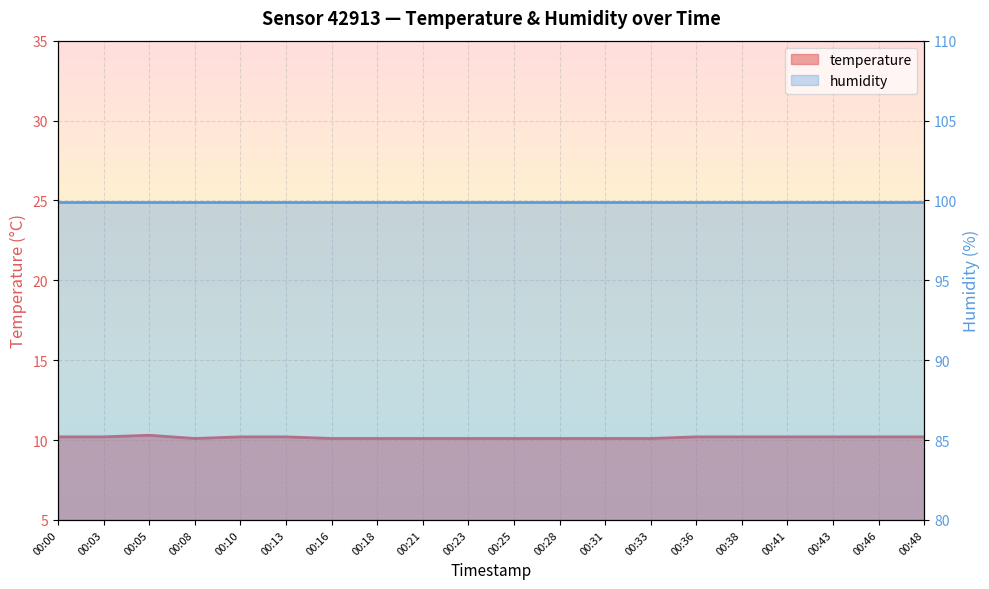

True or false: the data has more than 2 interior local peaks.

False